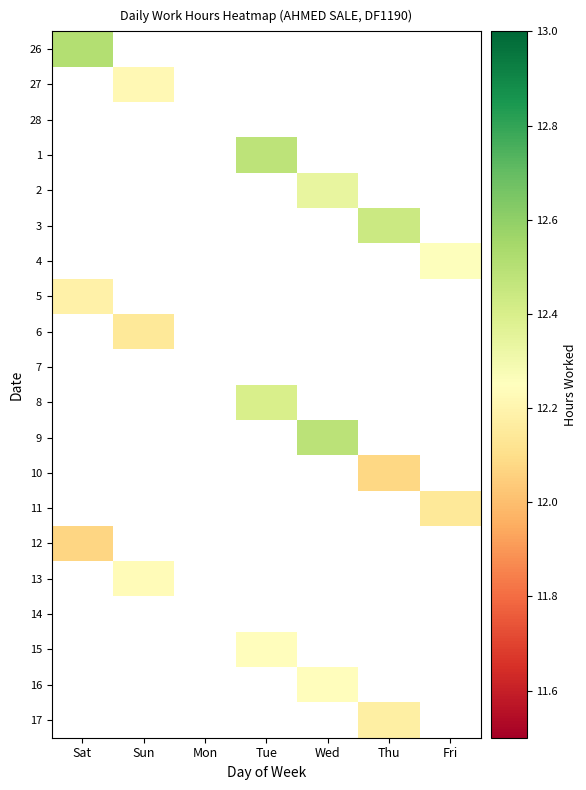

How many values in 17 are above zero?

1